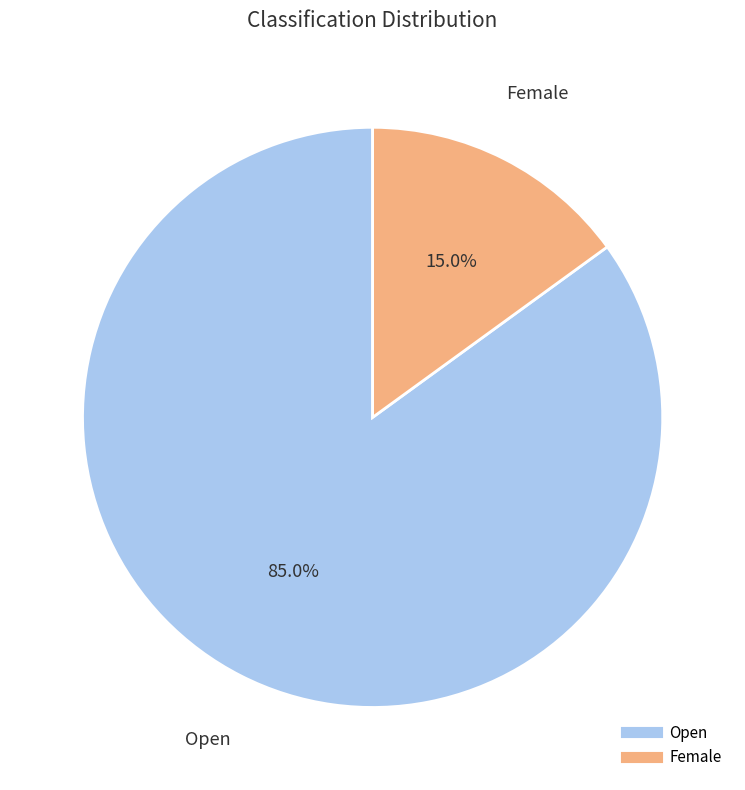

True or false: Open accounts for 85% of the total.

True